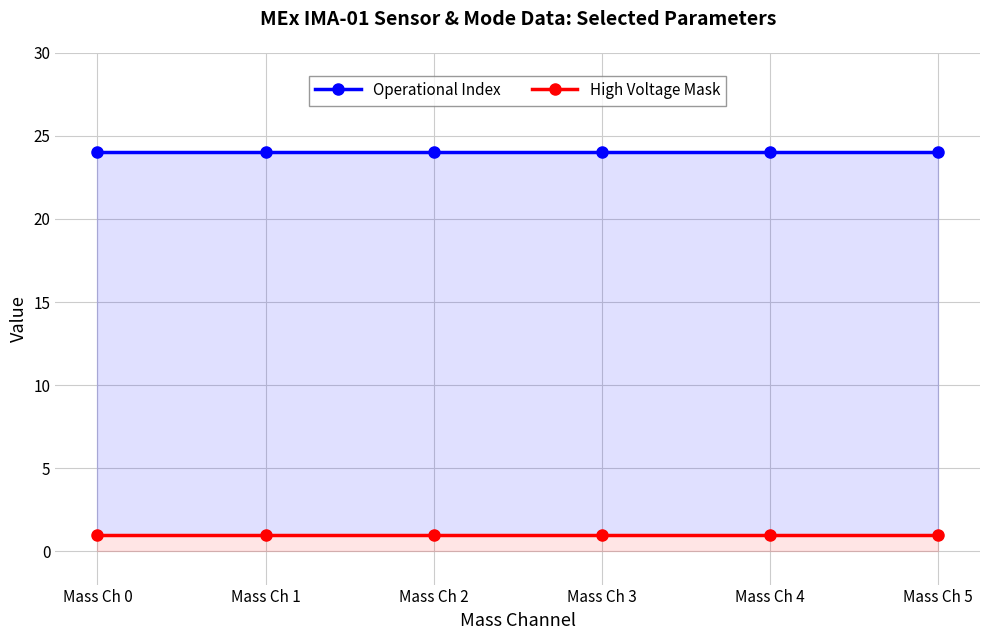

Which category has the lowest value in the High Voltage Mask series?

Mass Ch 0